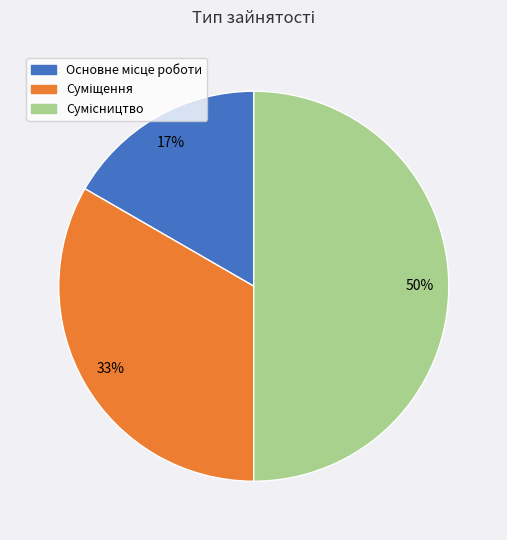

To the nearest percent, what is the average slice percentage?

33%